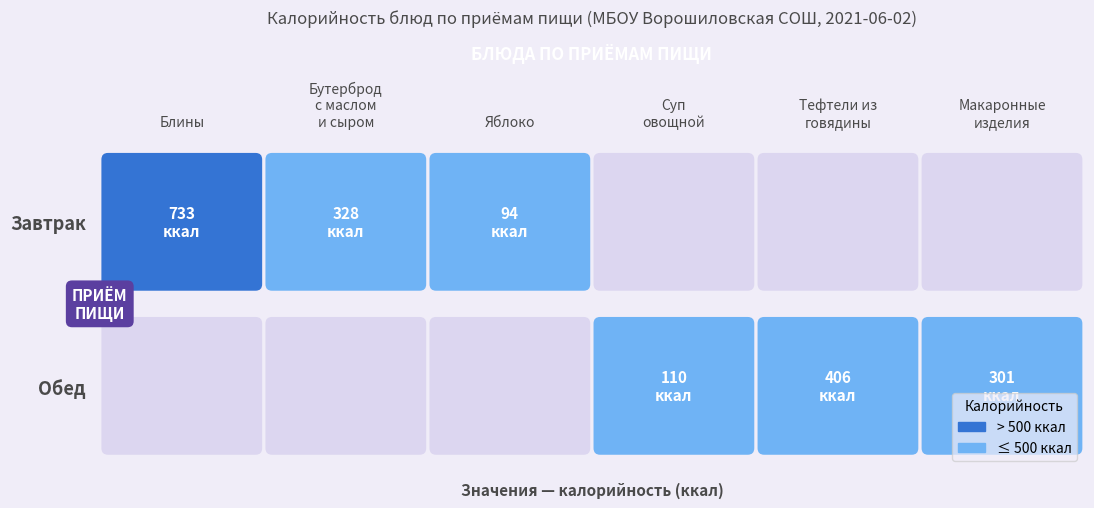

What is the sum of the Завтрак values at 2 and 4?

94